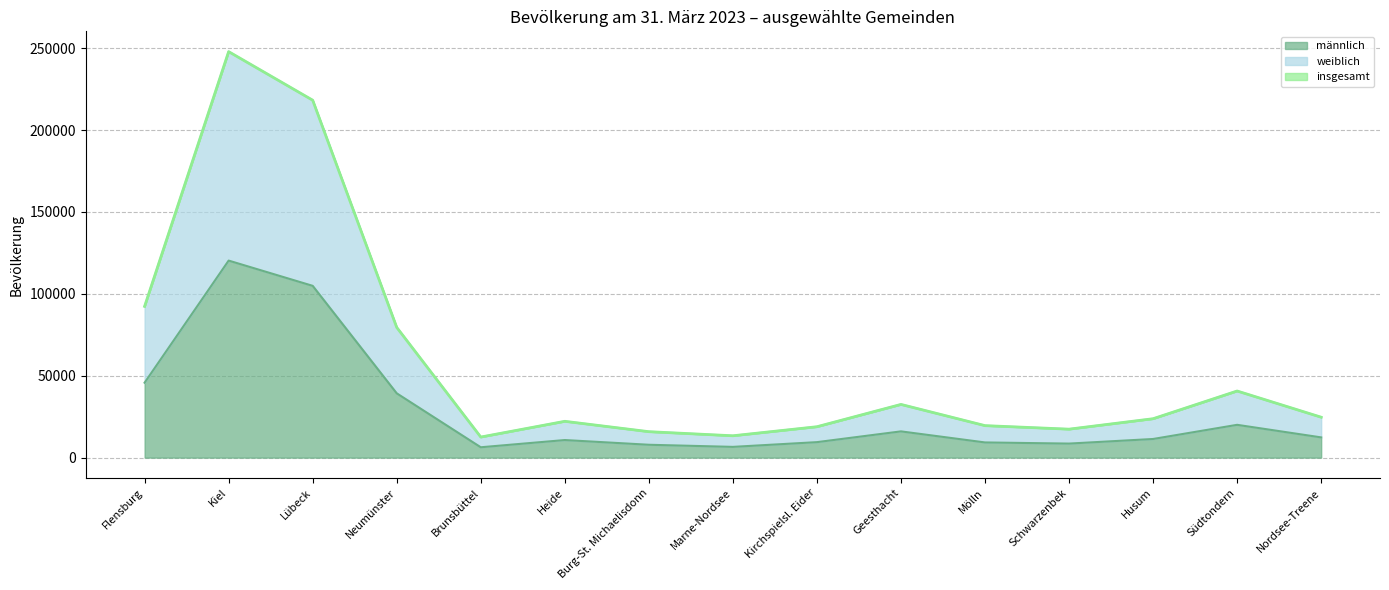

What is the total value across all series at Marne-Nordsee?

13334